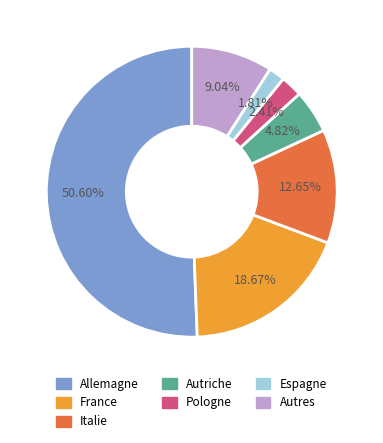

Is it true that Allemagne is 45% of the pie?

False